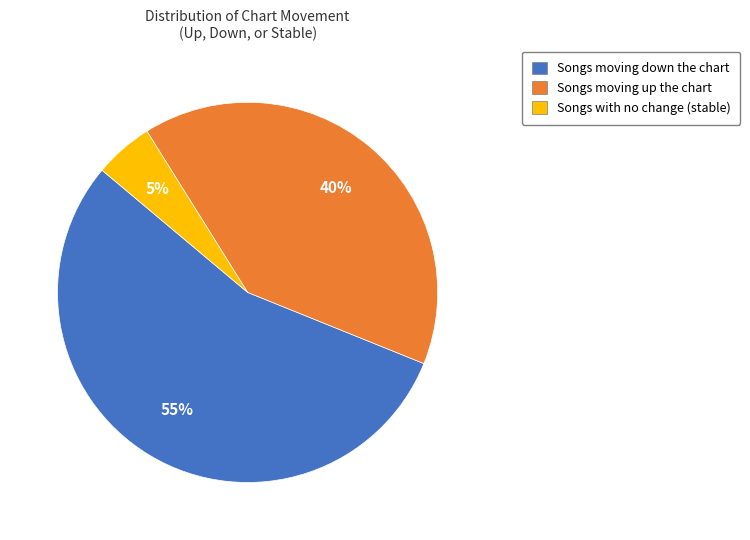

Is there a majority slice in this chart?

Yes